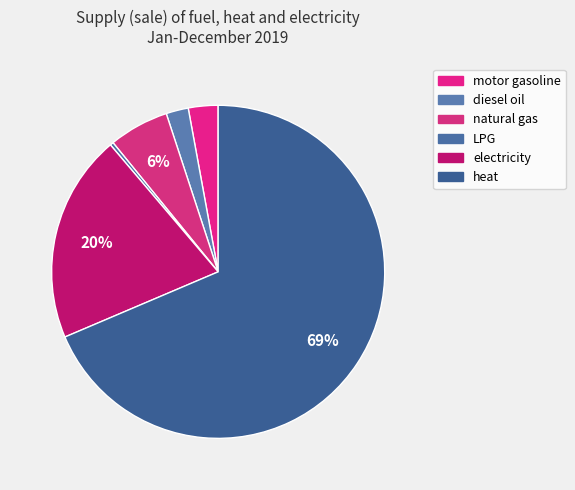

True or false: diesel oil accounts for 2% of the total.

True